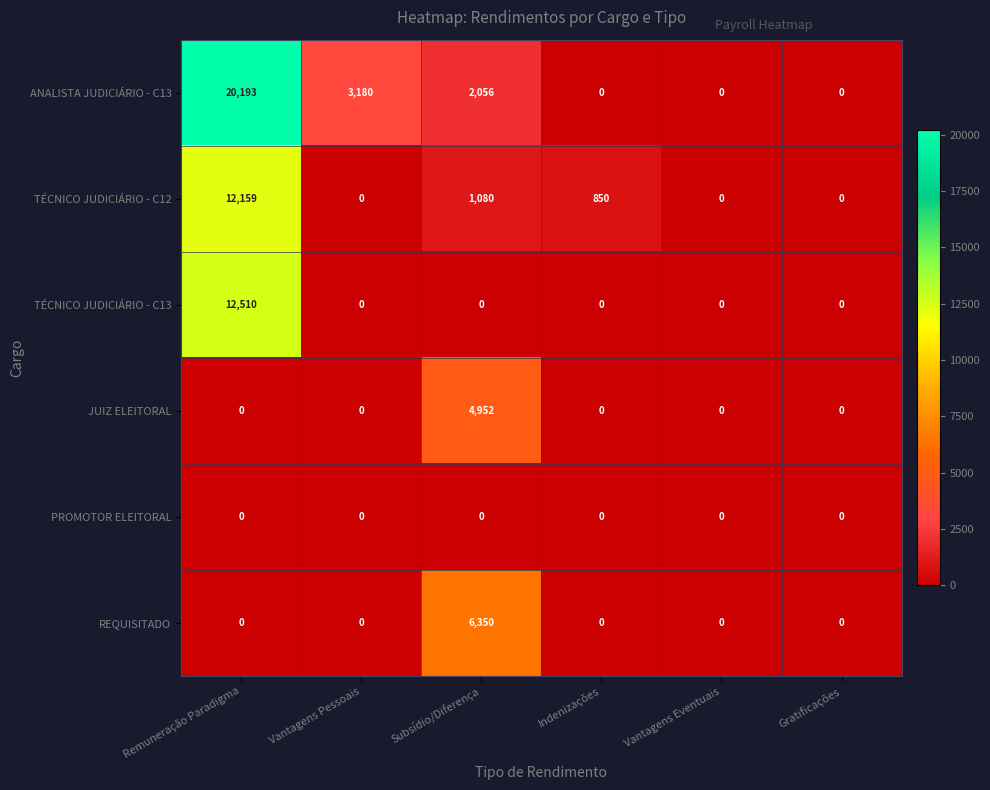

Between Subsídio/Diferença and Vantagens Eventuais, which series saw the biggest shift?

REQUISITADO